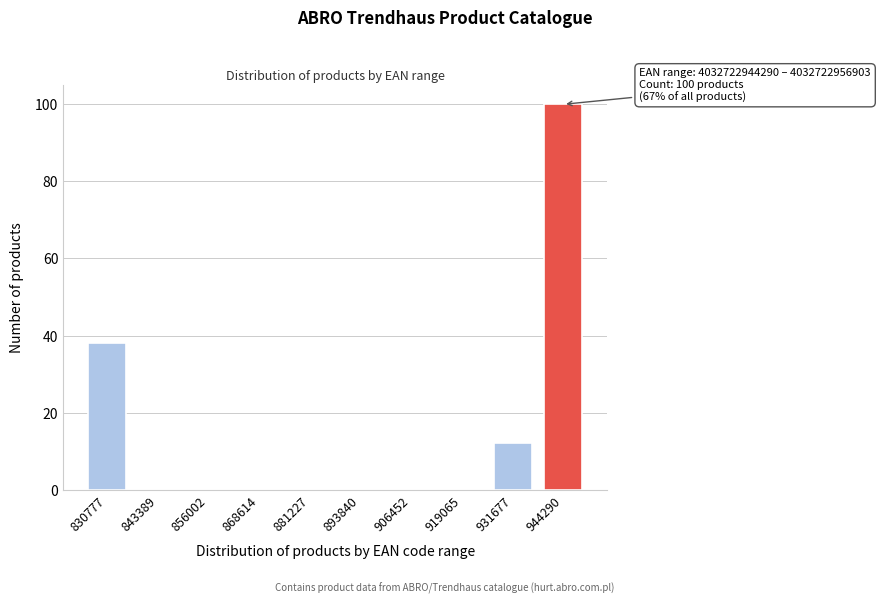

Reading right to left, what are all the values shown in this chart?

944290=100	931677=12	919065=0	906452=0	893840=0	881227=0	868614=0	856002=0	843389=0	830777=38